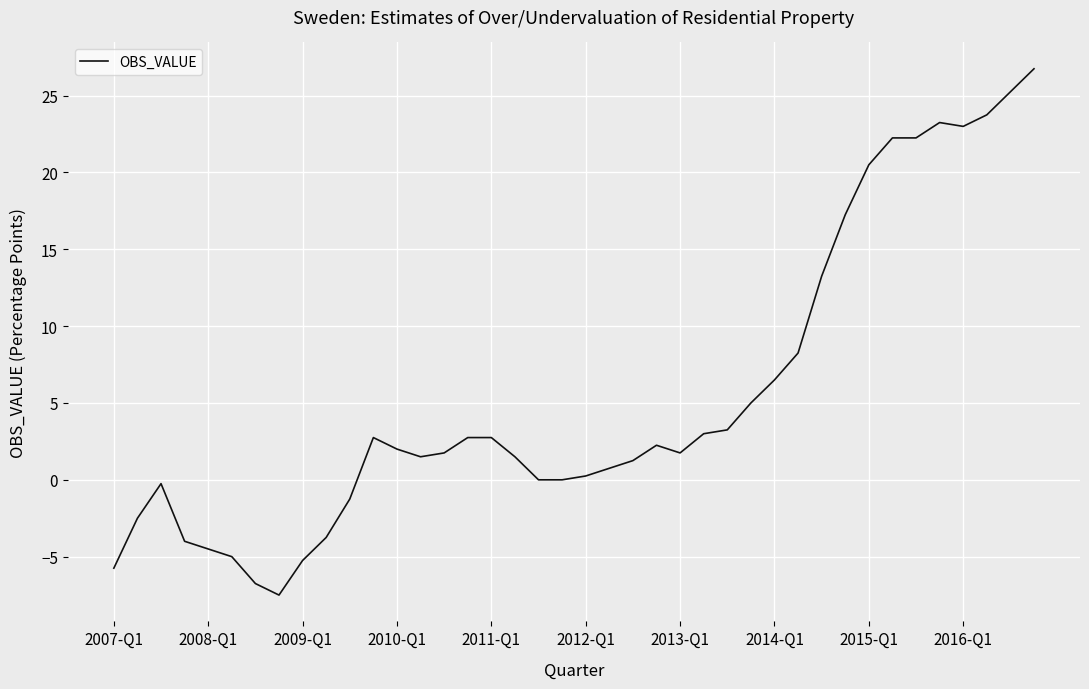

What is the greatest value displayed?

26.8